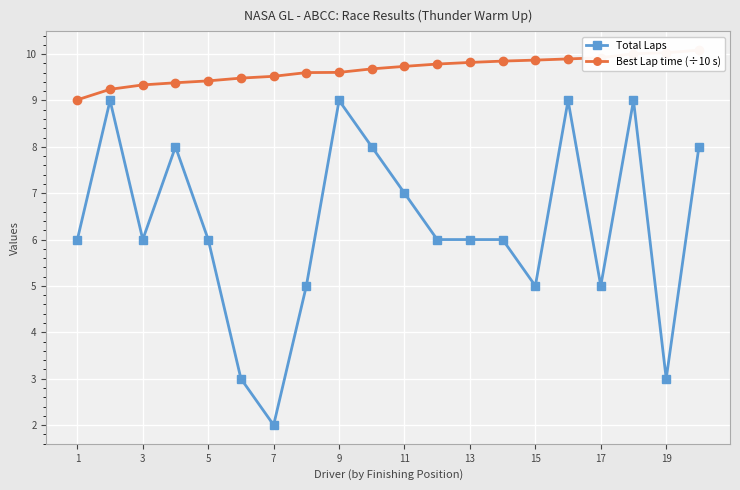

True or false: Total Laps and Best Lap time (÷10 s) cross at least once.

False